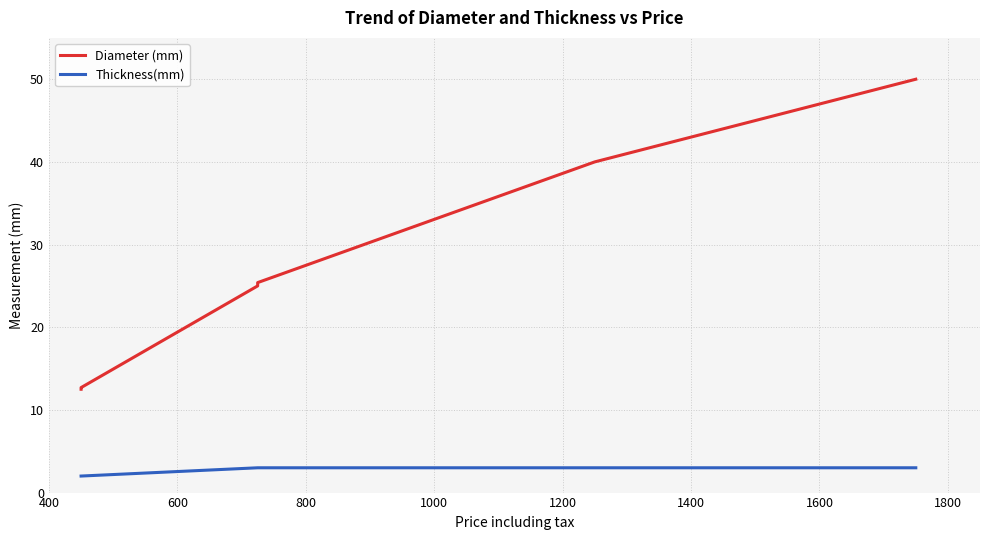

At 1000, list the series in order from largest to smallest.

Diameter (mm), Thickness(mm)